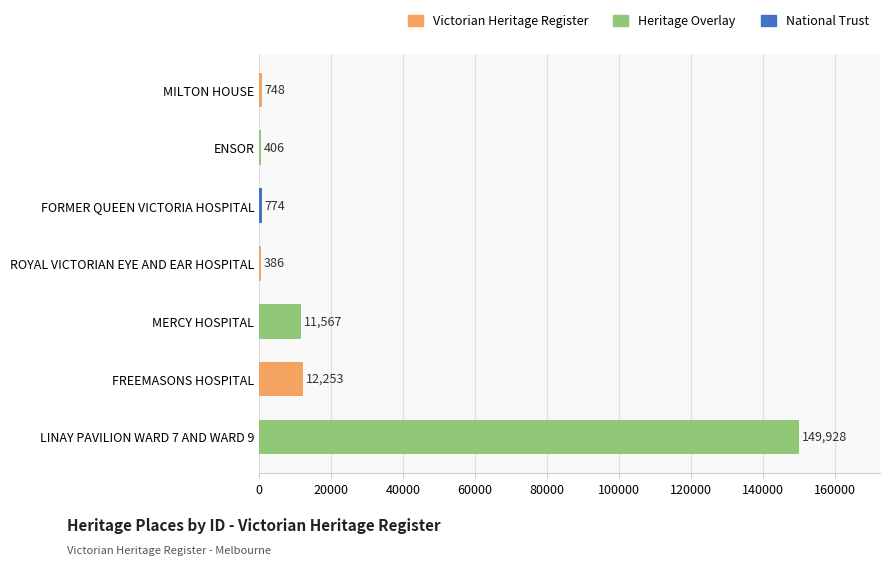

At which category does the chart reach its peak across all series?

LINAY PAVILION WARD 7 AND WARD 9